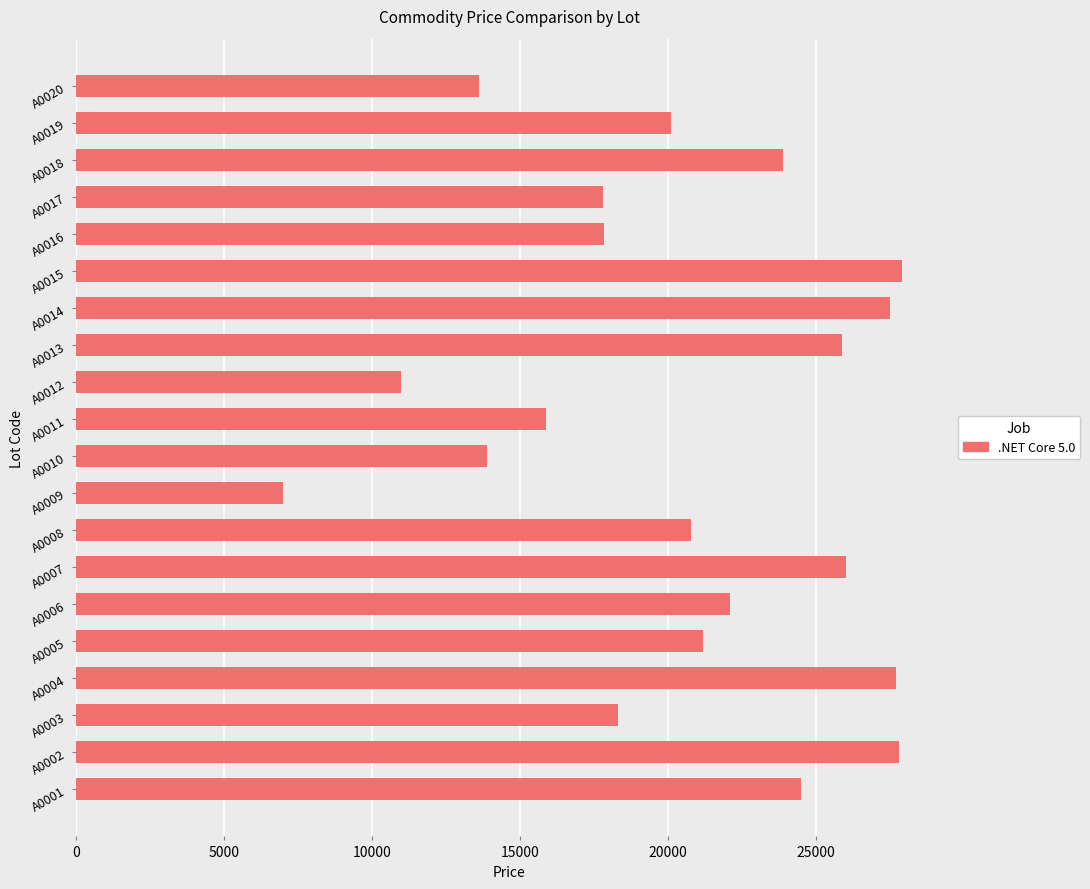

What value does the data have at A0019, to the nearest 100?

20100